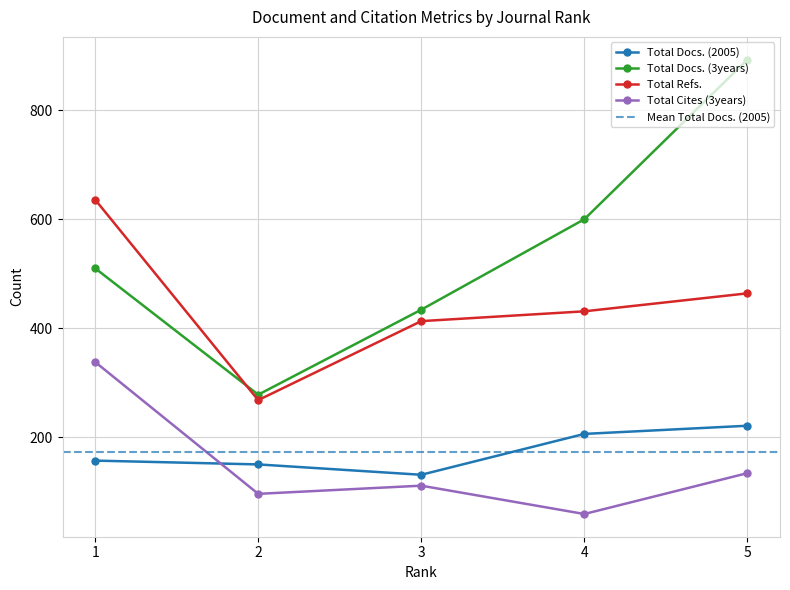

What is the maximum value for Total Docs. (3years)?

893